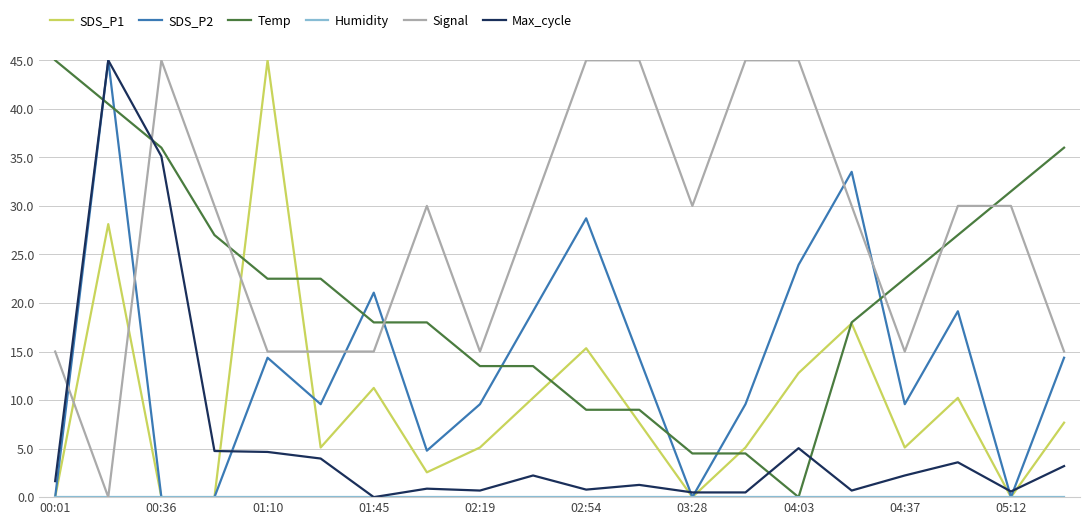

Which series has the largest total across all categories?

Signal